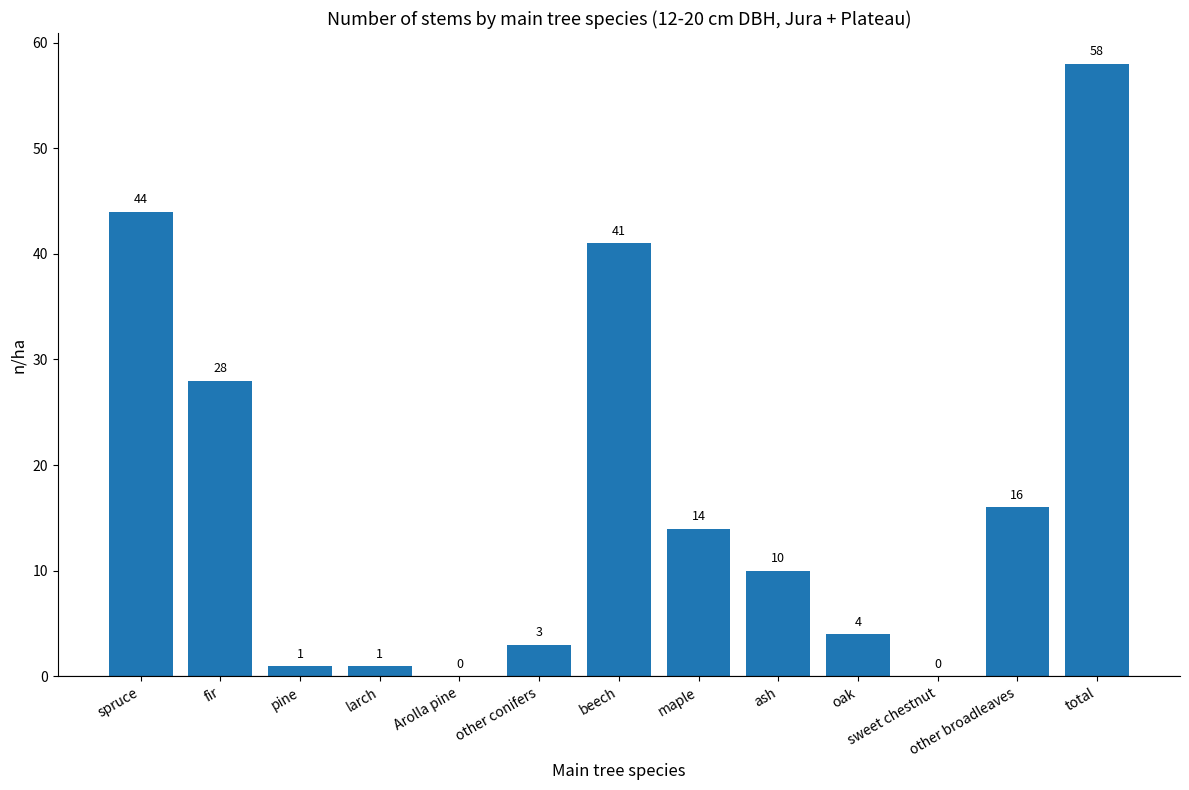

Between other broadleaves and maple, which is larger?

other broadleaves